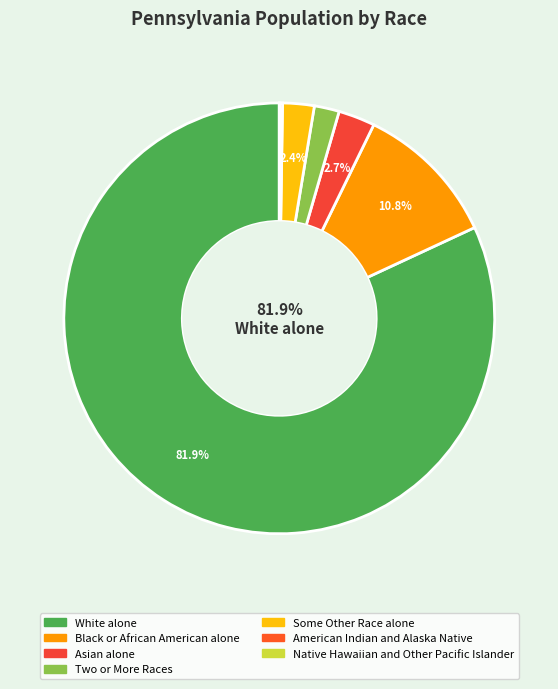

The White alone slice represents 69% of the pie. True or false?

False